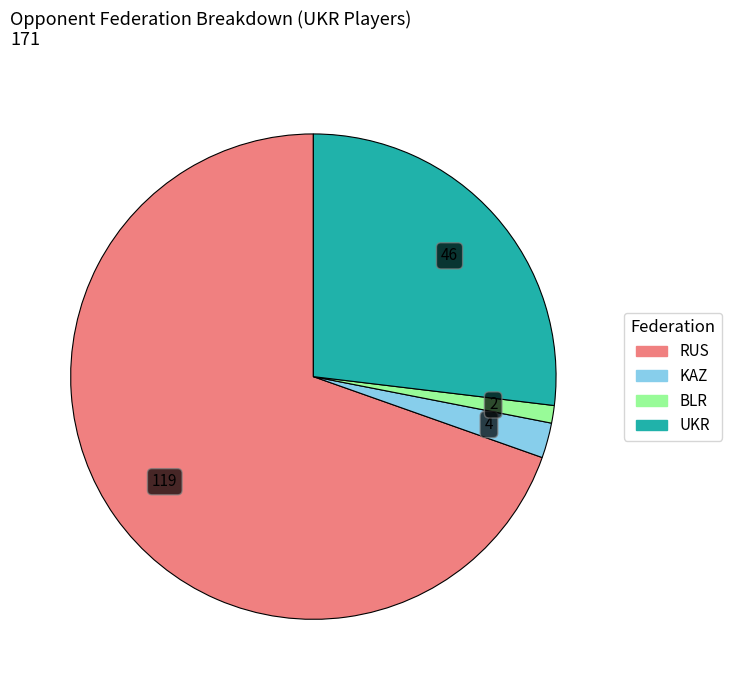

Which has a higher value, RUS or UKR?

RUS